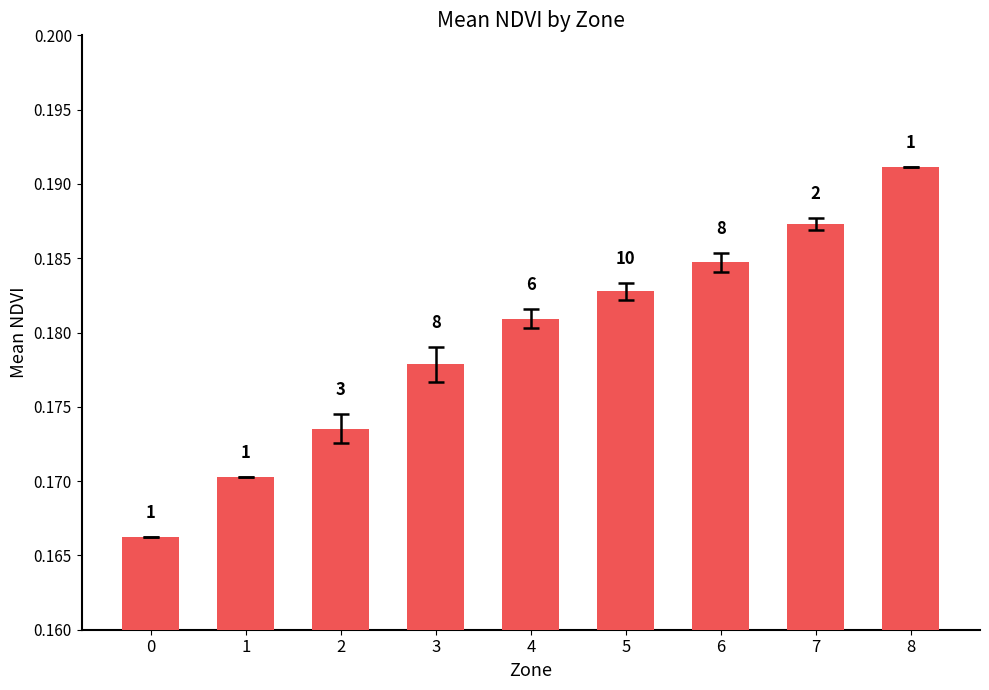

Read the value at 6.

0.2